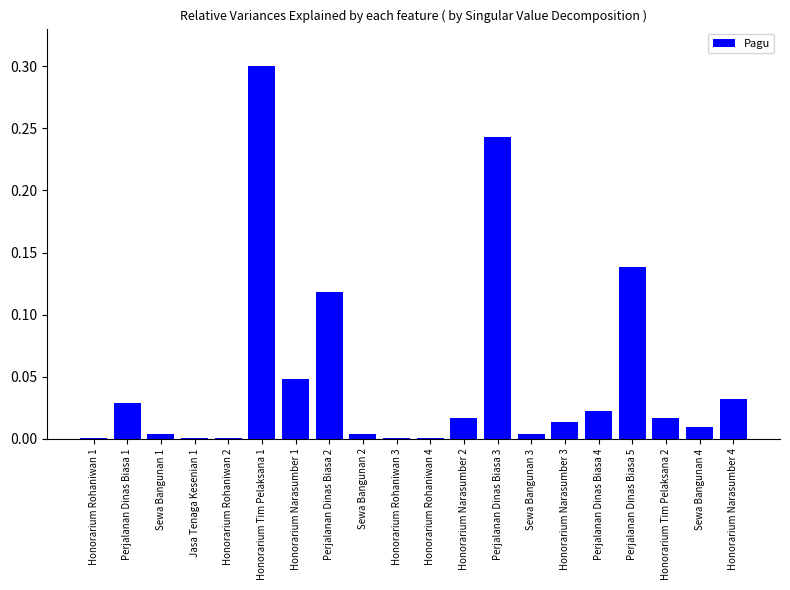

Which has a higher value, Perjalanan Dinas Biasa 5 or Sewa Bangunan 4?

Perjalanan Dinas Biasa 5